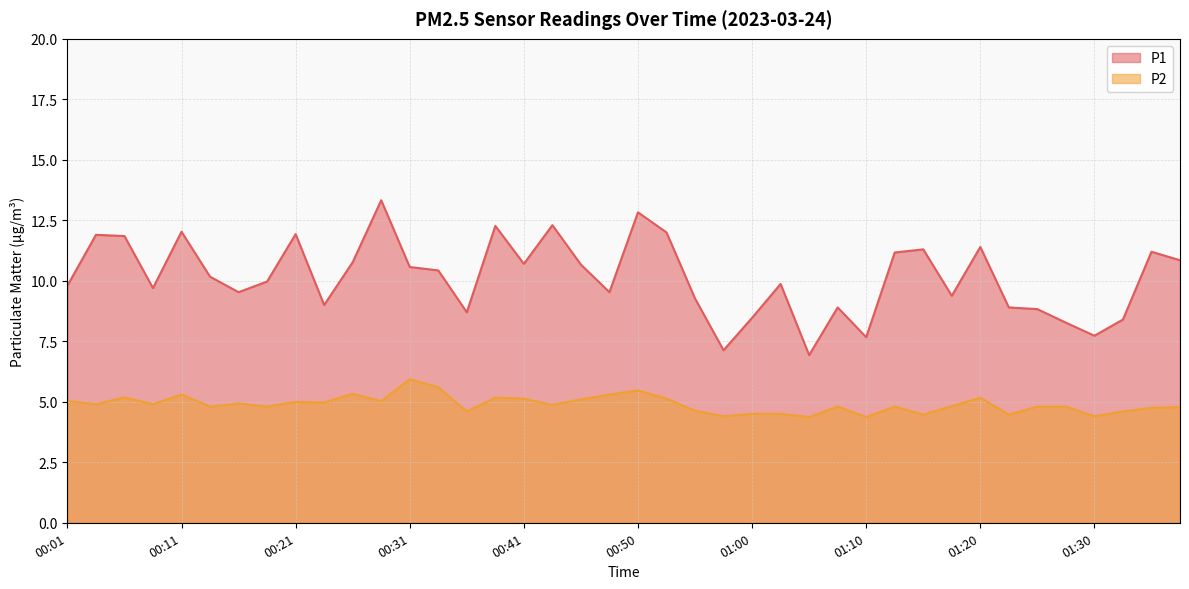

What is the value of the P2 point at the 16th from the left?

5.2